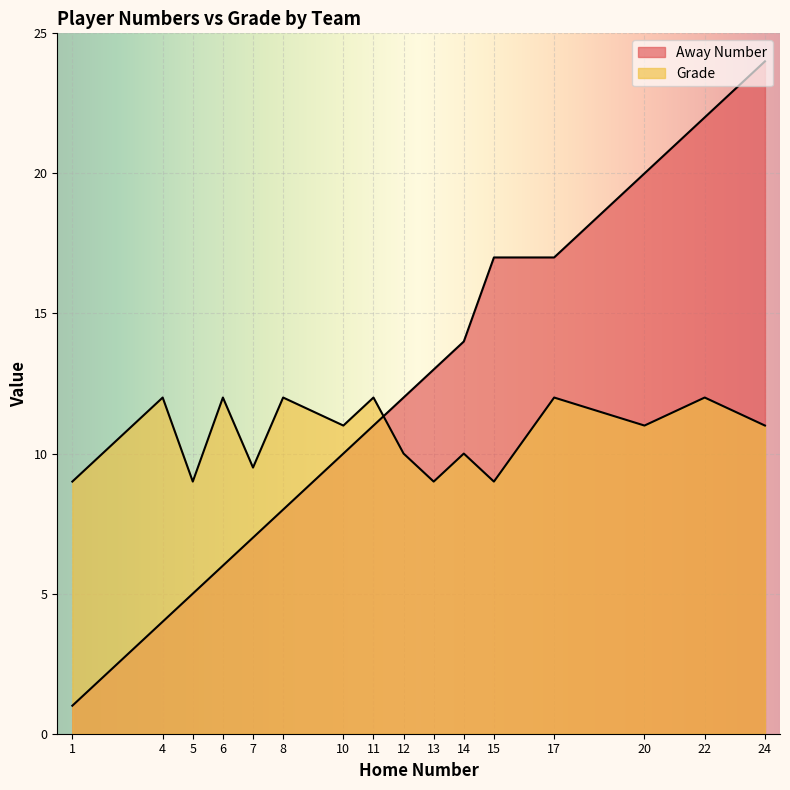

Which series has the largest total across all categories?

Away Number